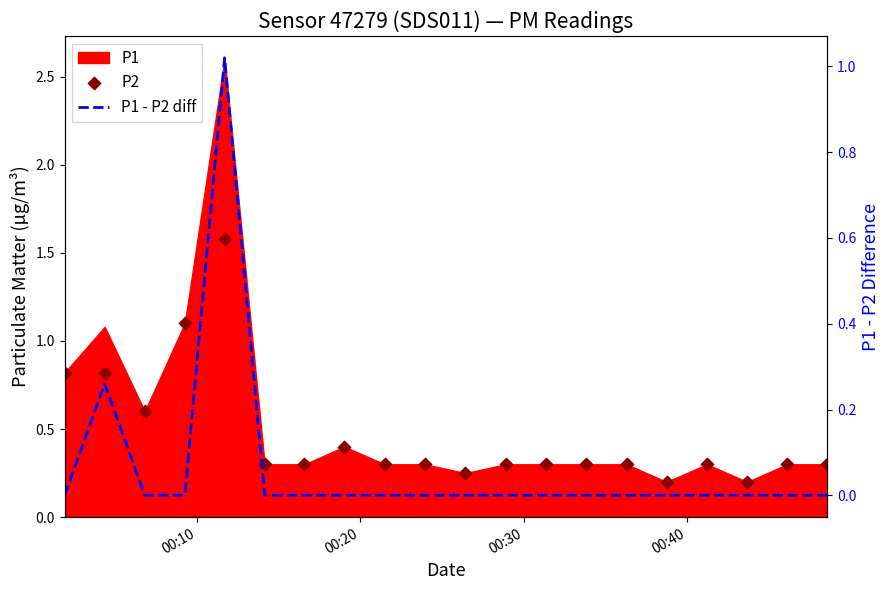

Which series contains the lowest Y value?

P1 - P2 diff